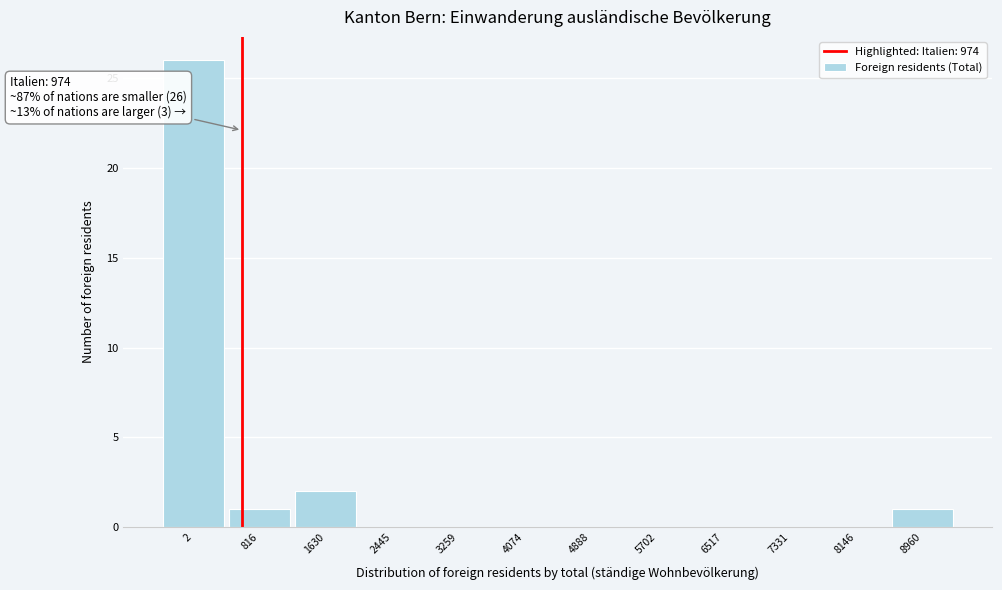

Reading left to right, list all the values displayed in this chart.

2=26	816=1	1630=2	2445=0	3259=0	4074=0	4888=0	5702=0	6517=0	7331=0	8146=0	8960=1